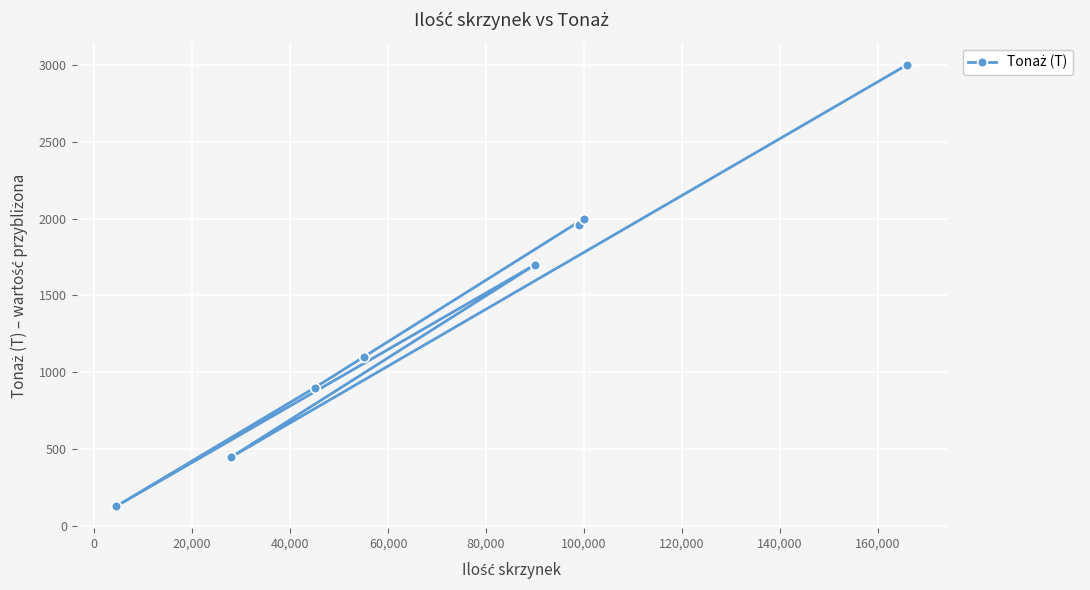

What is the smallest value displayed?

130